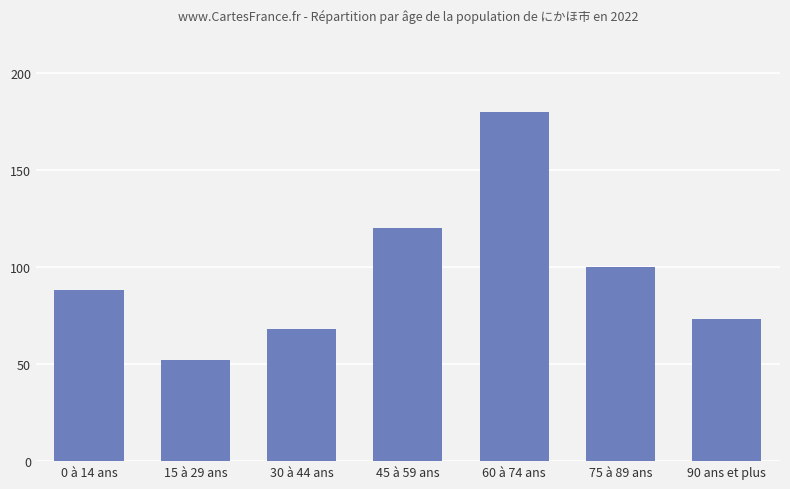

The chart shows a value of 68 at 30 à 44 ans. True or false?

True